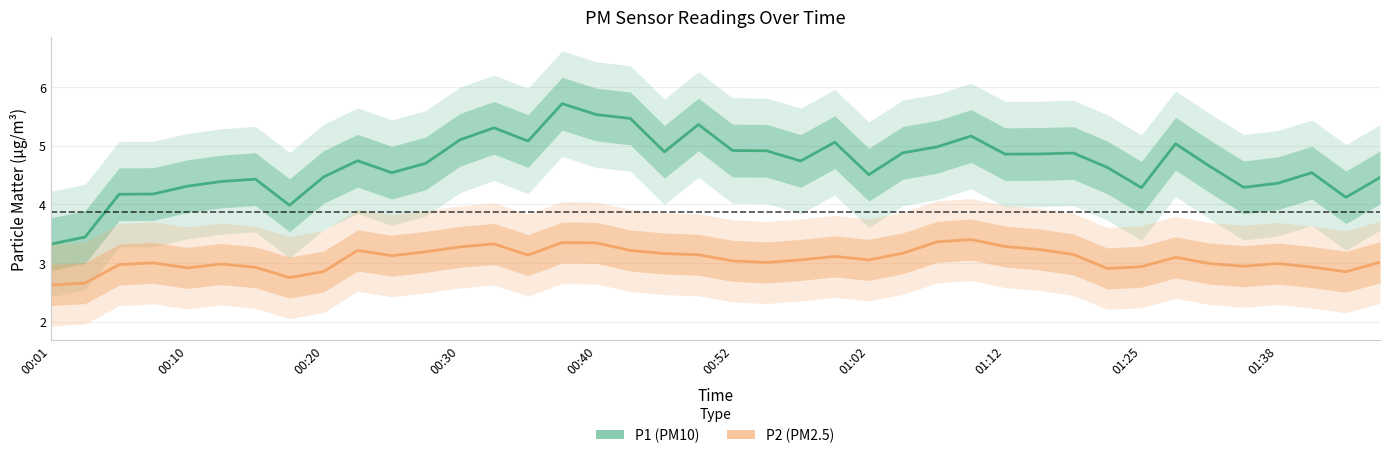

What is the average value of the P2 series?

3.1